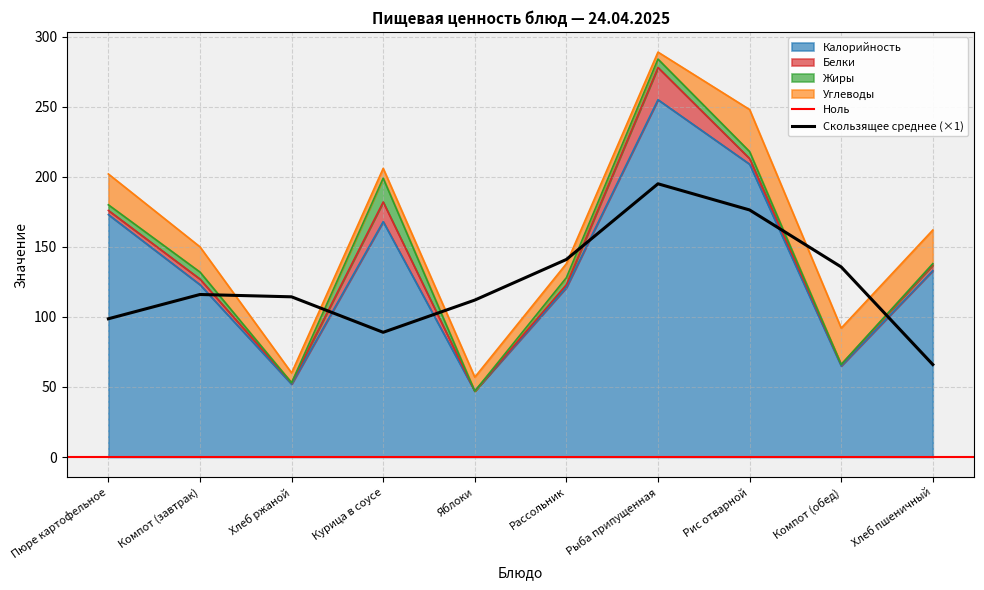

Is it true that Белки equals 4 at Пюре картофельное?

False